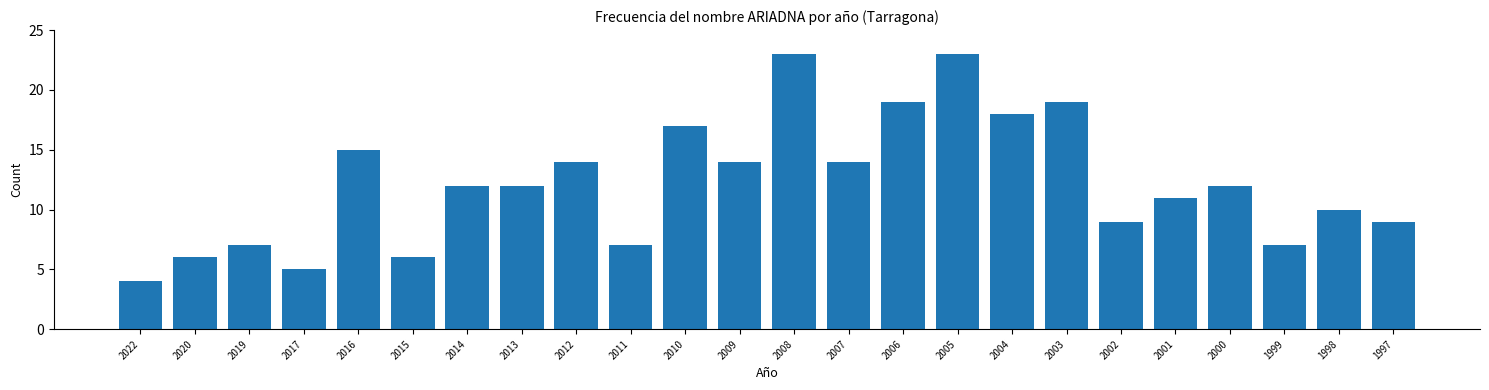

Reading left to right, transcribe all the data shown in this chart.

4	6	7	5	15	6	12	12	14	7	17	14	23	14	19	23	18	19	9	11	12	7	10	9